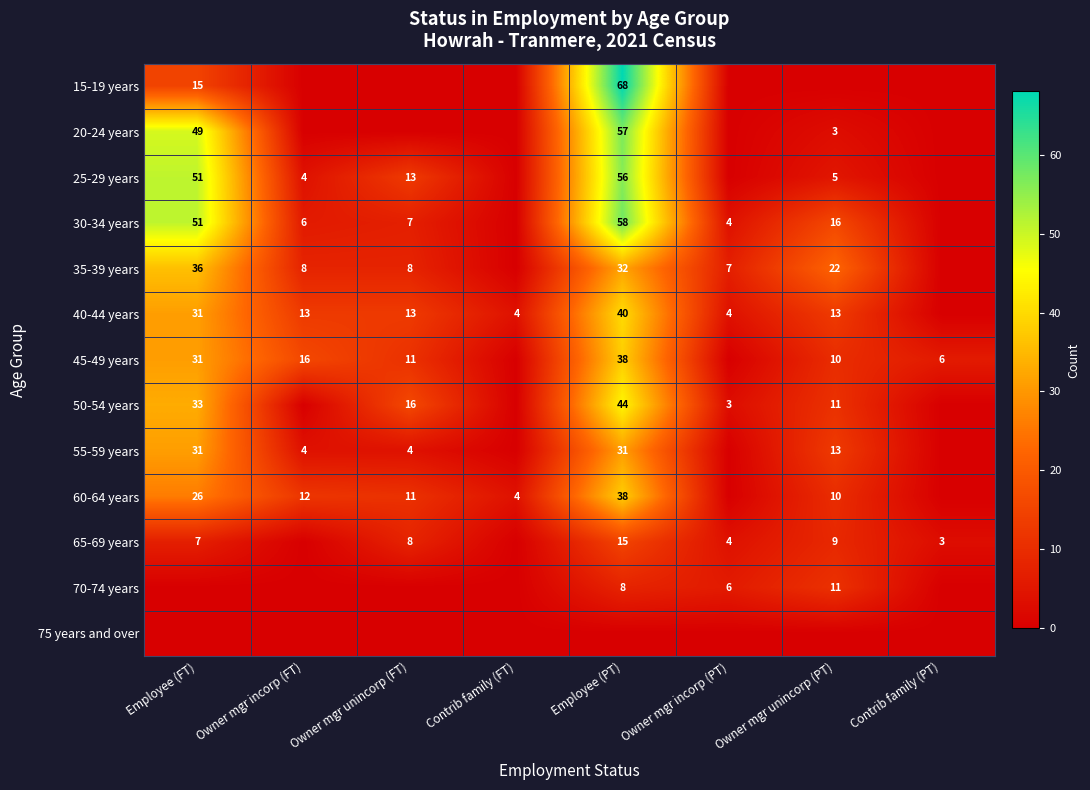

What is the difference between the 35-39 years values at Owner mgr unincorp (PT) and Employee (FT)?

14